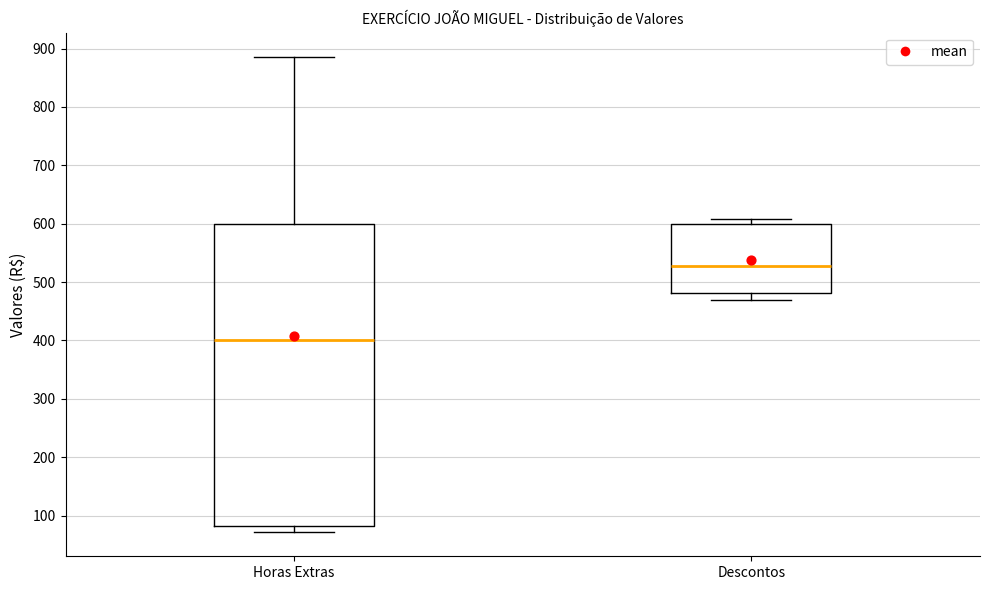

Where does the lower whisker of the box for Descontos end on the y-axis? The values are not printed on the chart, so give them approximately, as read against the axis.

470